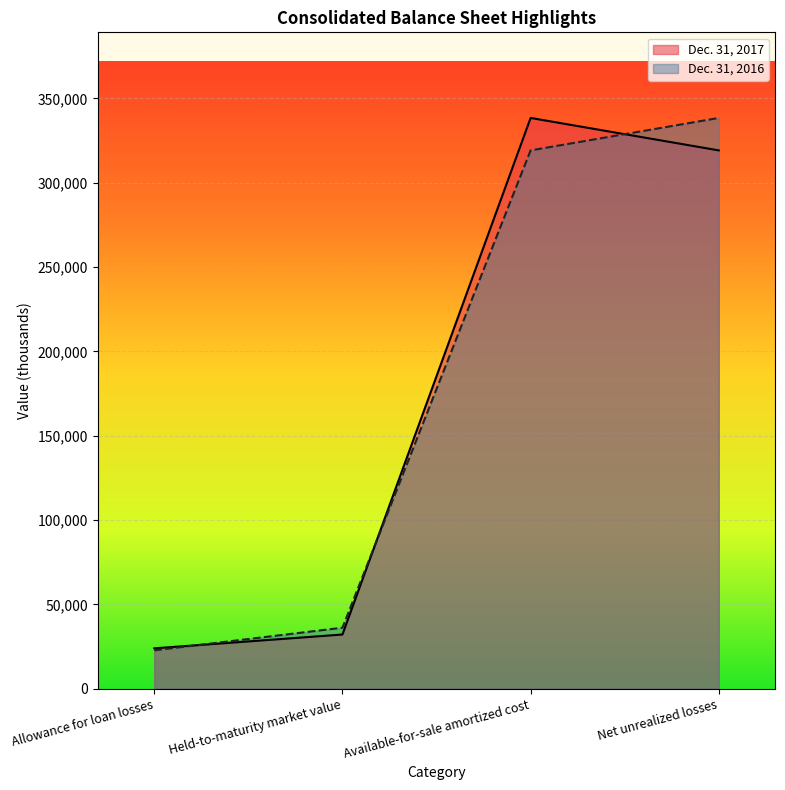

Where do Dec. 31, 2016 and Dec. 31, 2017 first cross each other?

Allowance for loan losses and Held-to-maturity market value